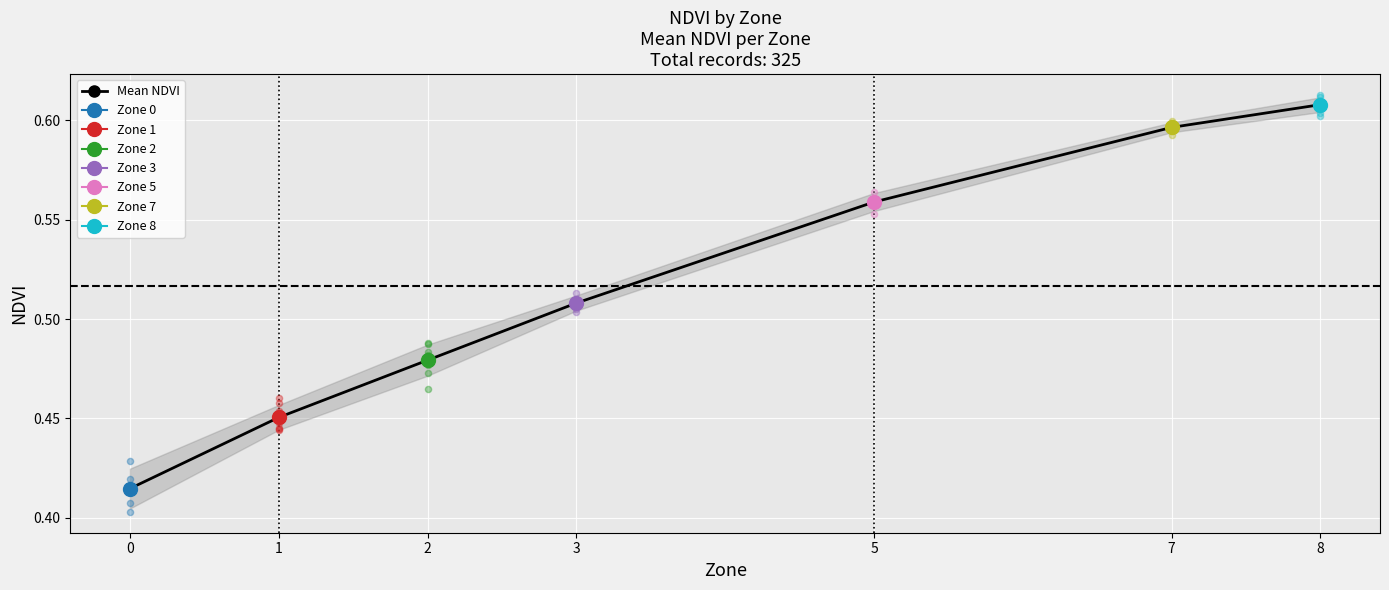

Which has a higher value, 0 or 1?

1